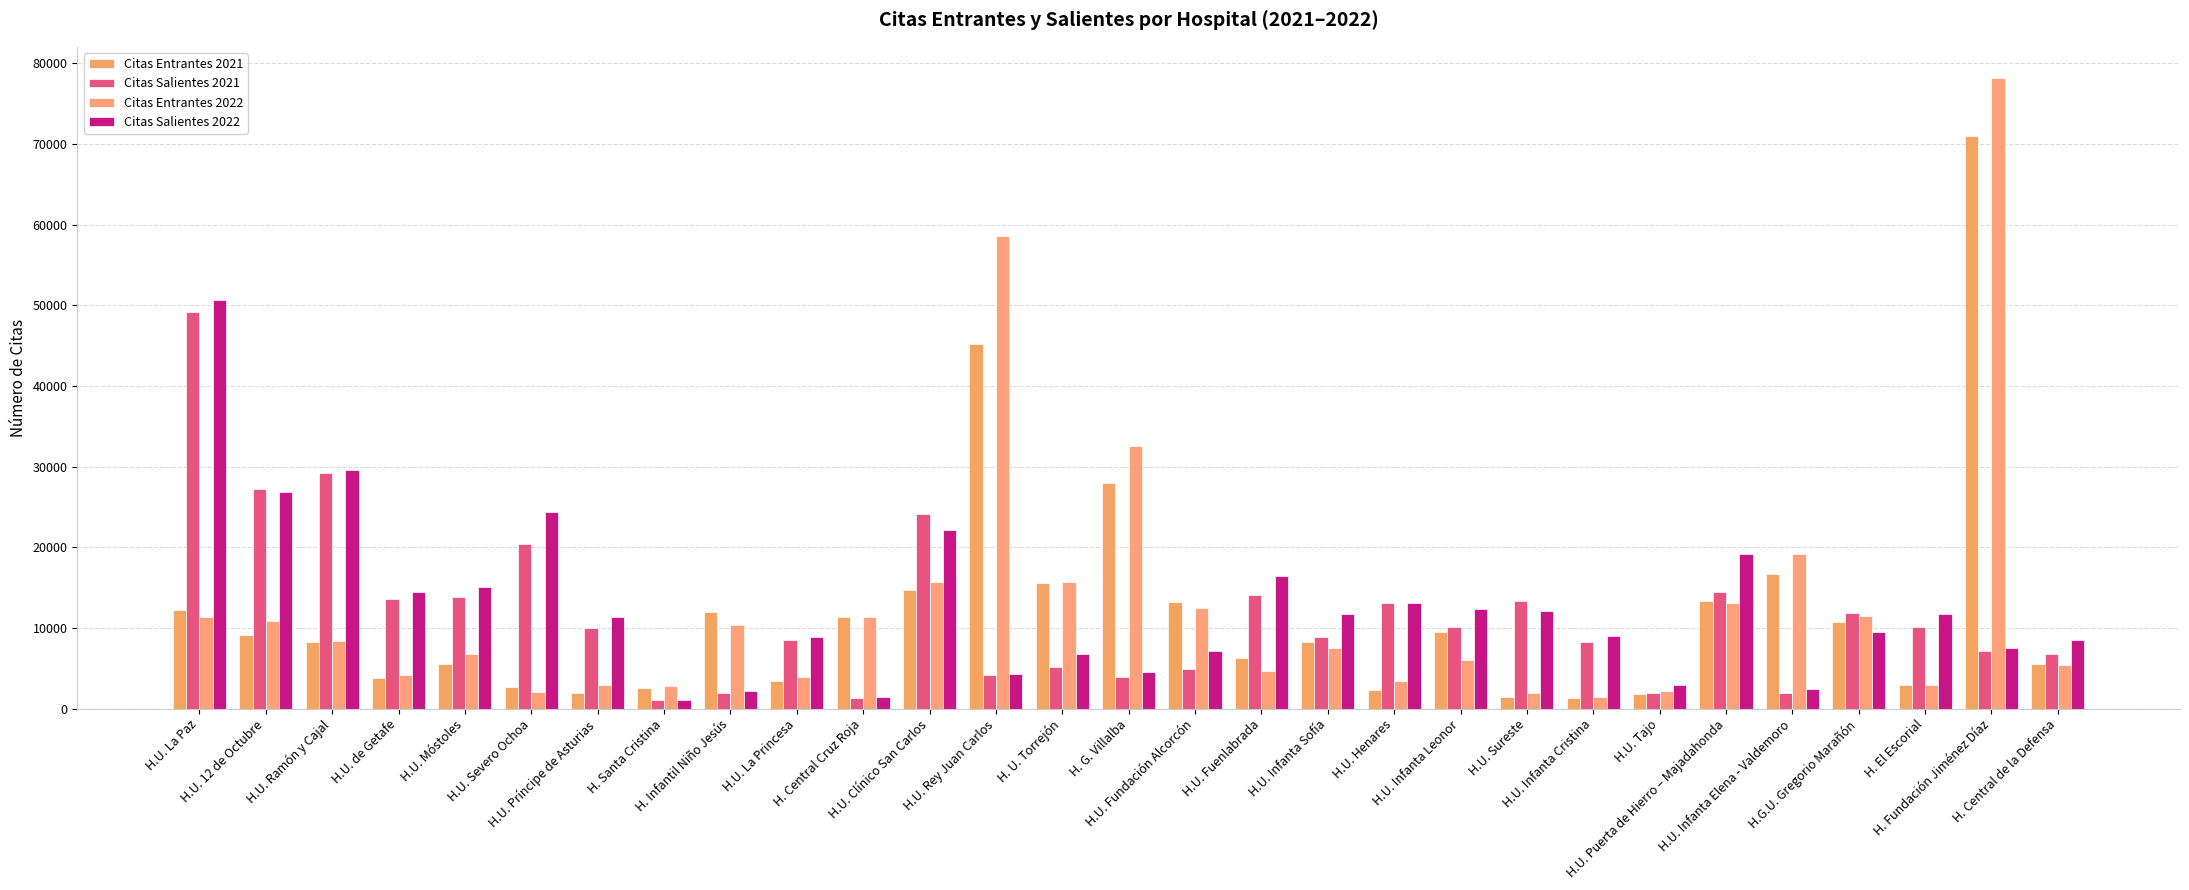

How many bars are there in total?

116